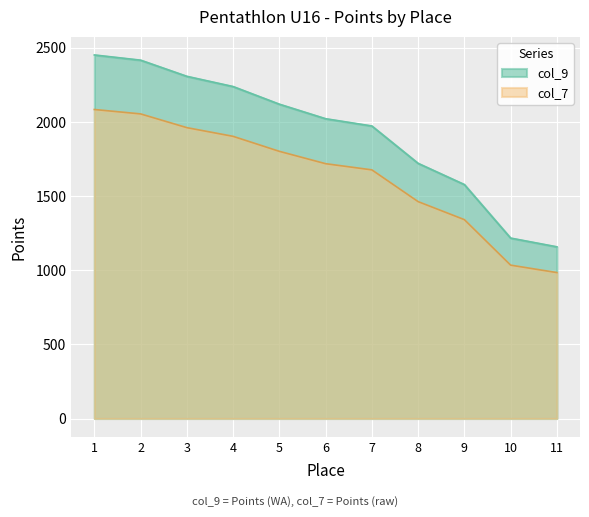

What value does the col_7 series have at 3?

1961.8